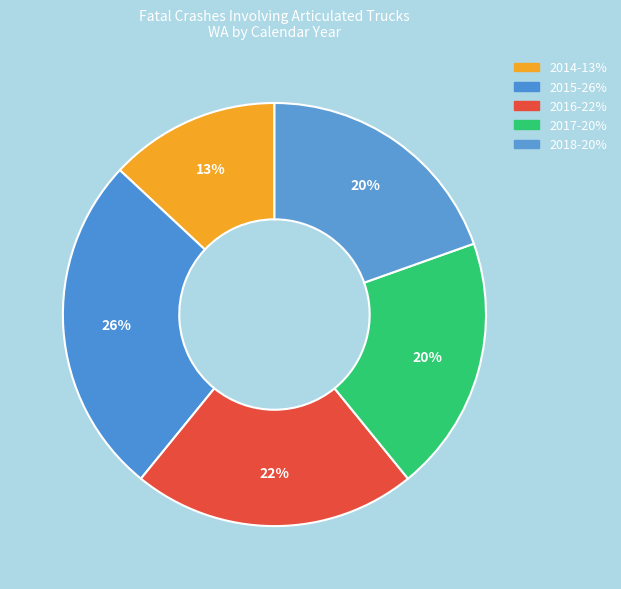

Combined, what portion of the pie is 2014 and 2016?

34.8%